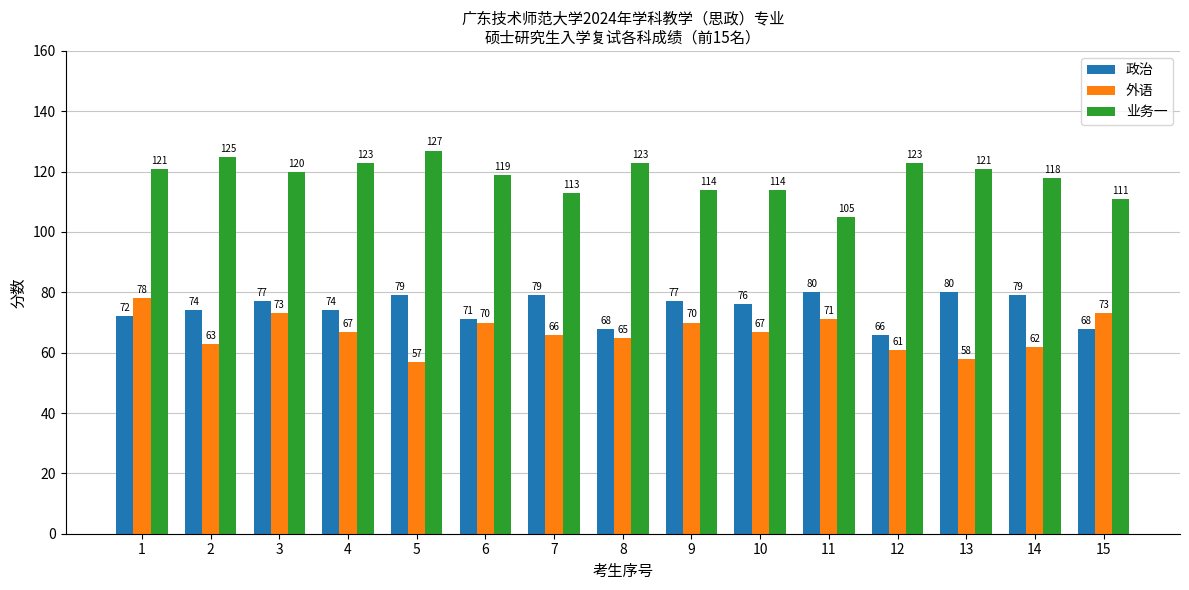

How many values in the 业务一 series are below 120?

7